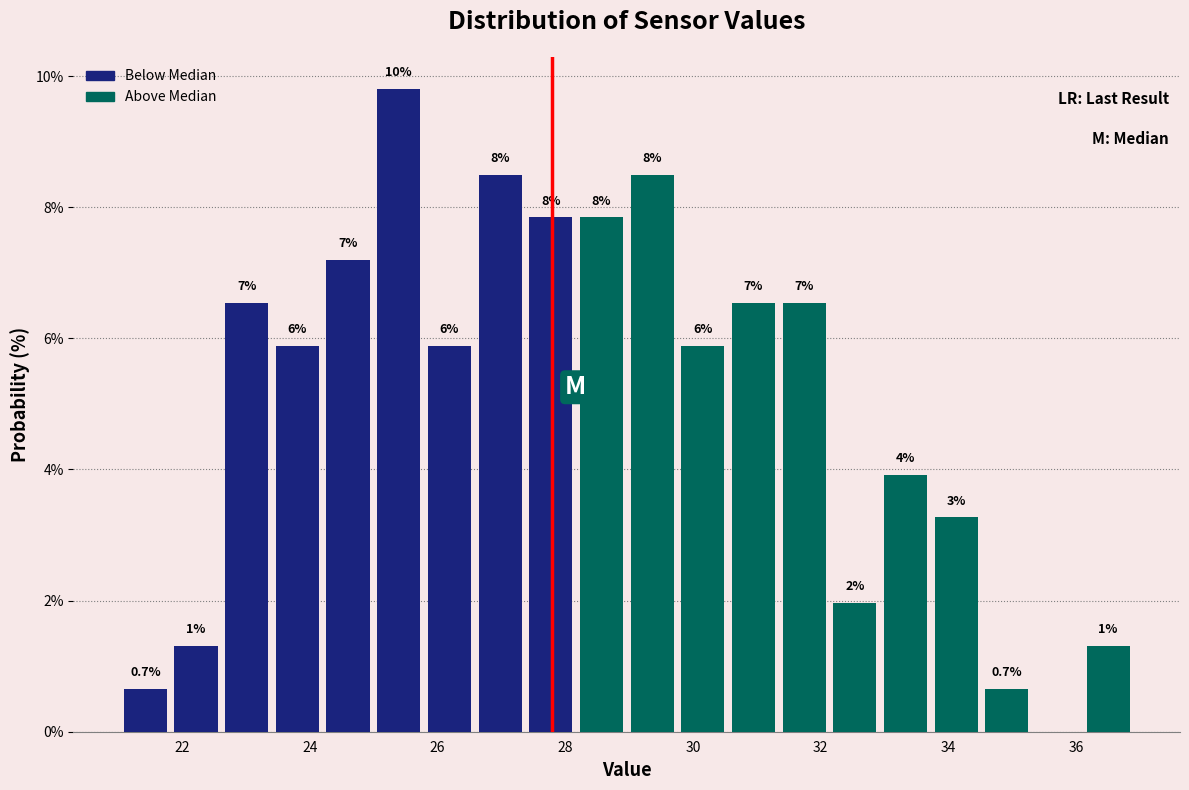

Around what value on the x-axis is the tallest bar? Give the approximate position of its centre, as read against the axis.

25.4